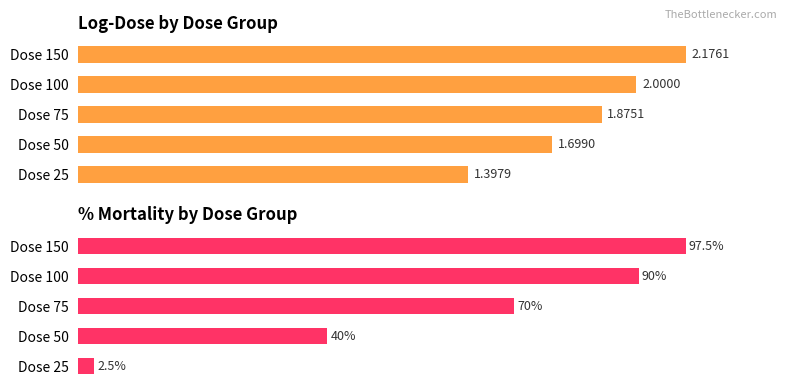

Which series changed the most between Dose 25 and Dose 100?

%mortality (max style)